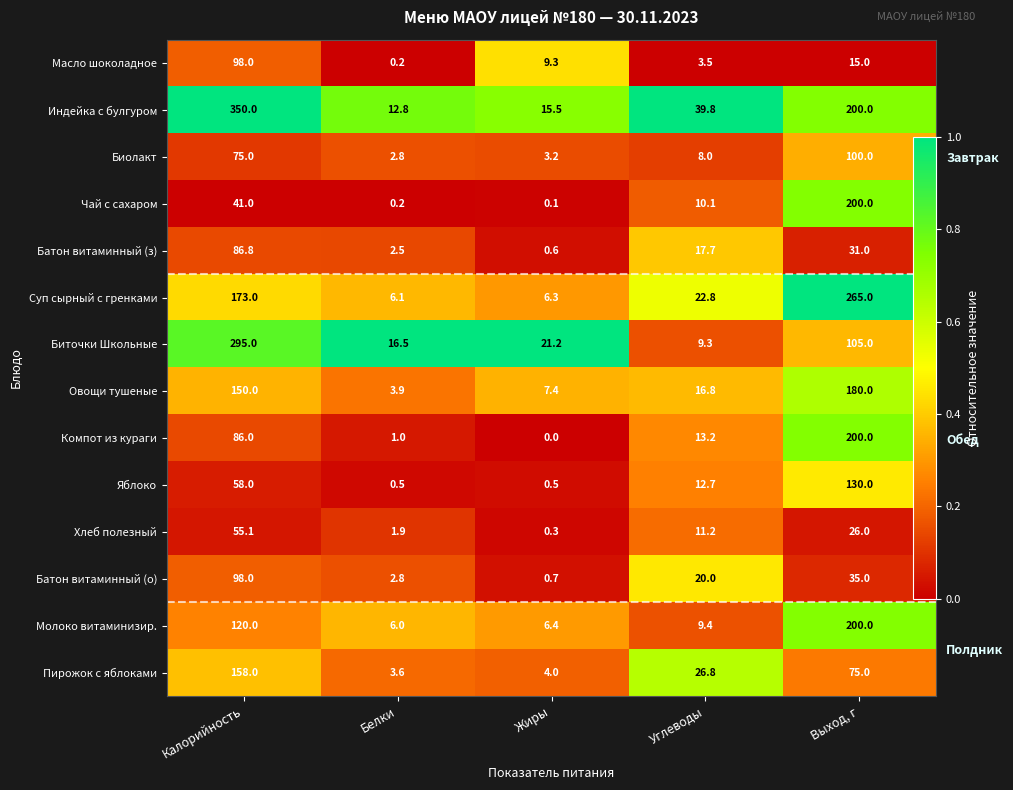

How many data points does each series have?

5